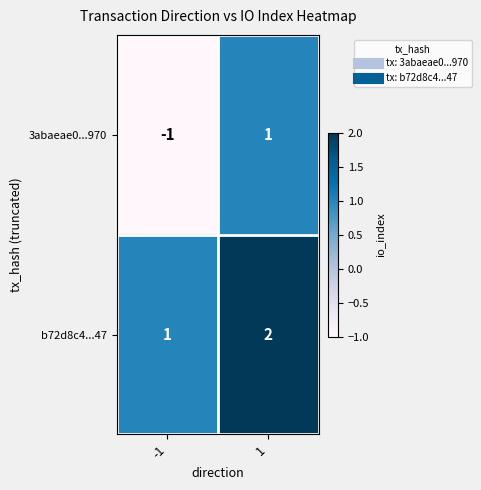

Reading left to right, what are all the values shown in this chart?

3abaeae0...970: -1	1
b72d8c4...47: 1	2